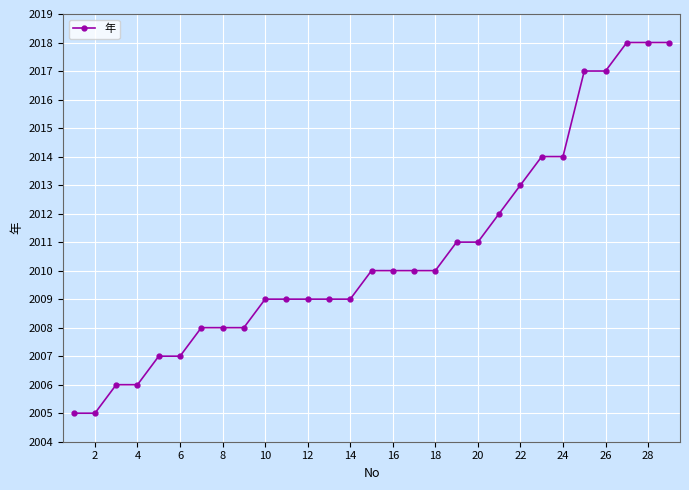

What is the value of the 11th point from the left?

2009